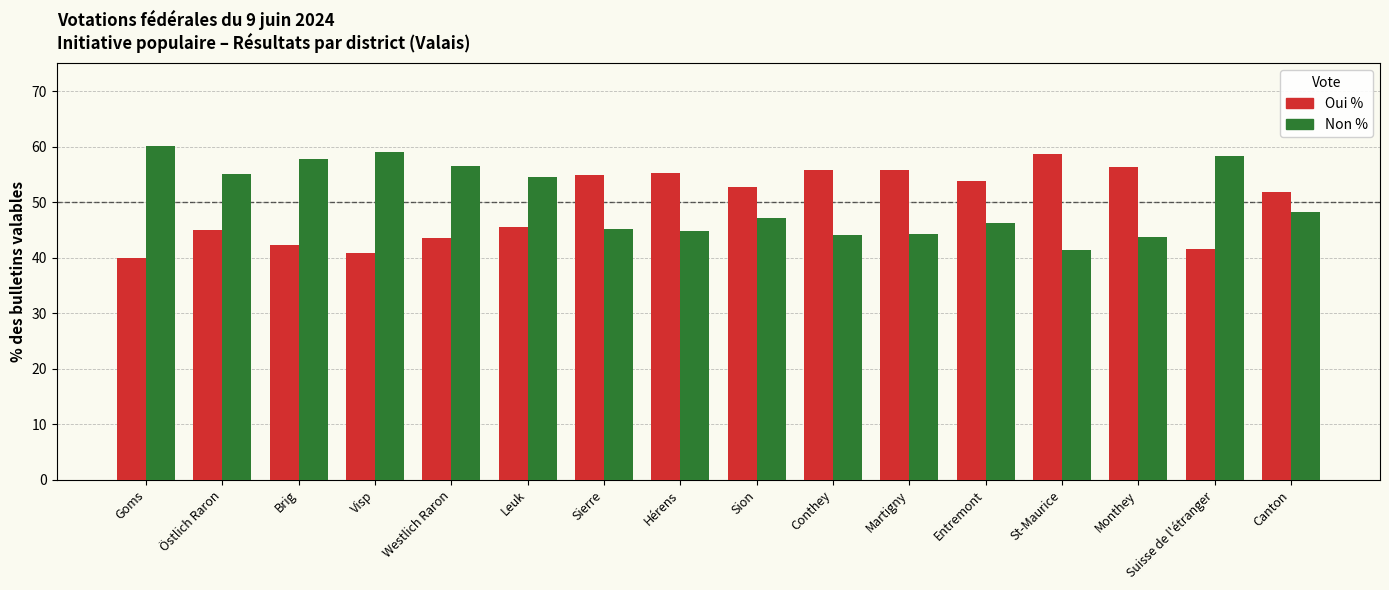

Rank the series by their average value, from lowest to highest.

Oui %, Non %